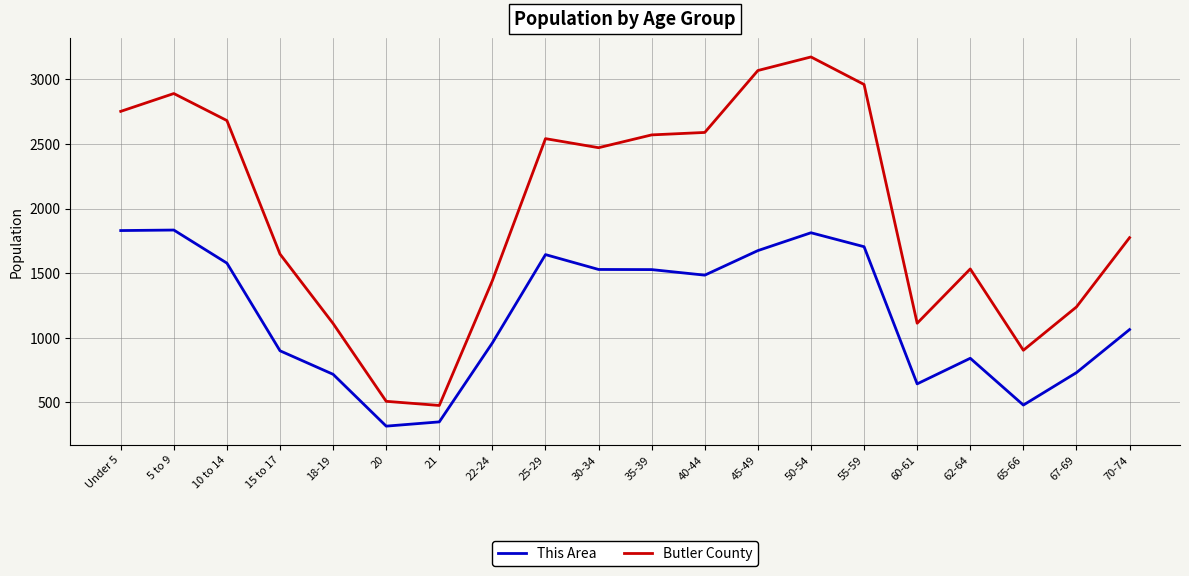

At 21, list the series in order from largest to smallest.

Butler County, This Area